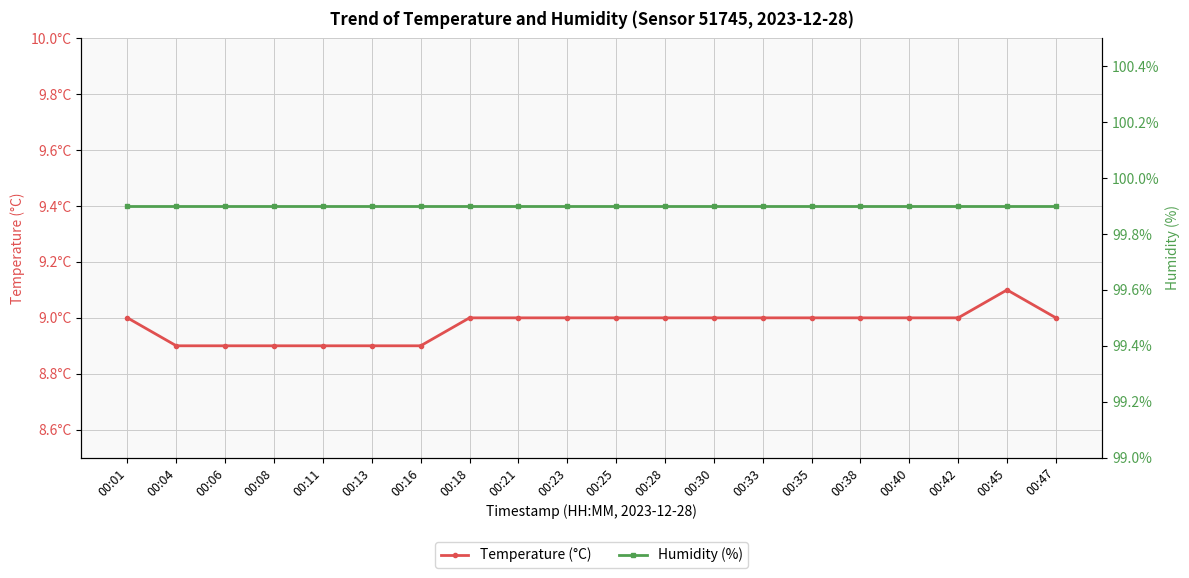

Is it true that Temperature (°C) equals 9.1 at 00:45?

True